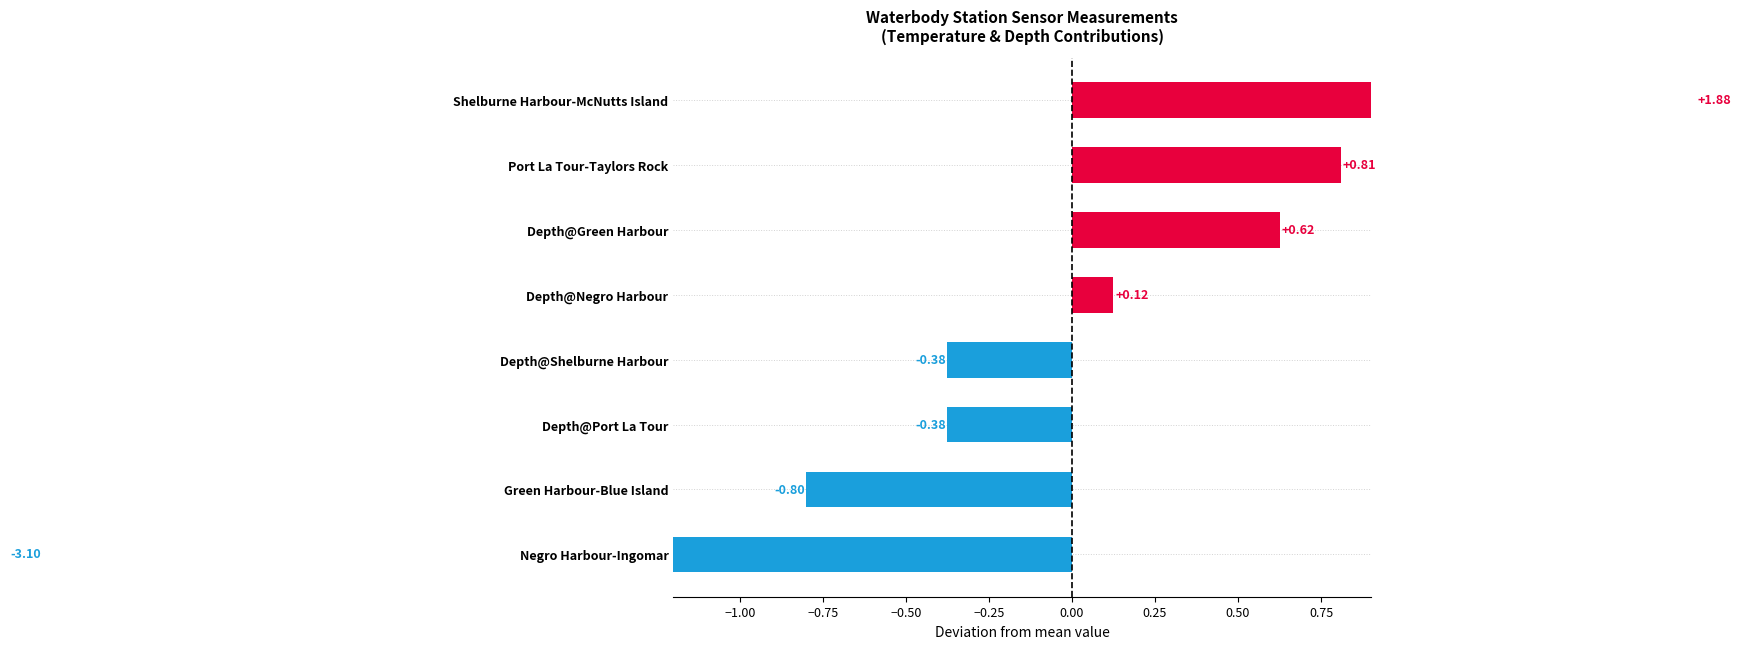

How many bars are there in total?

8